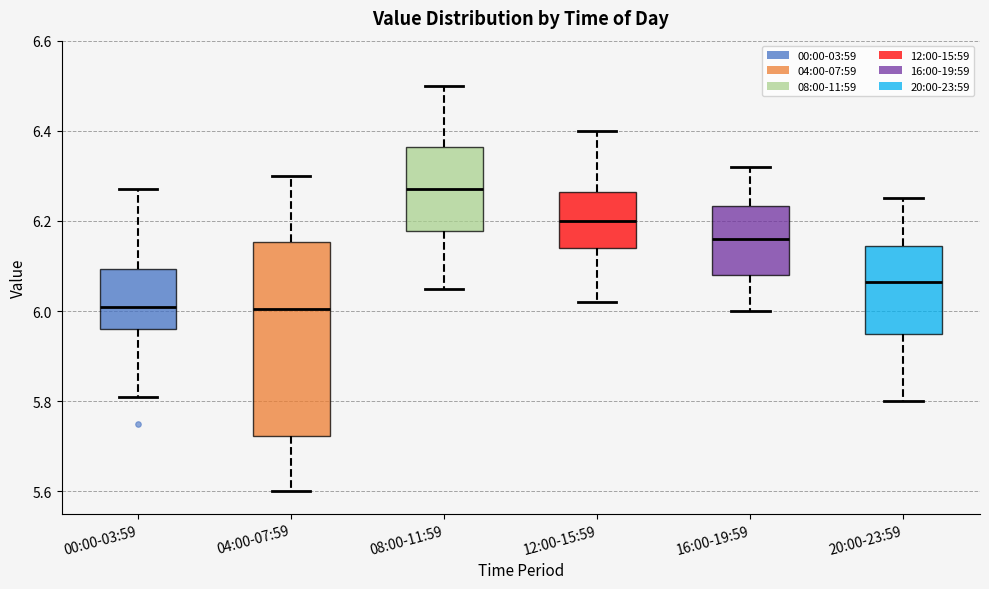

Which box has the highest median line?

08:00-11:59